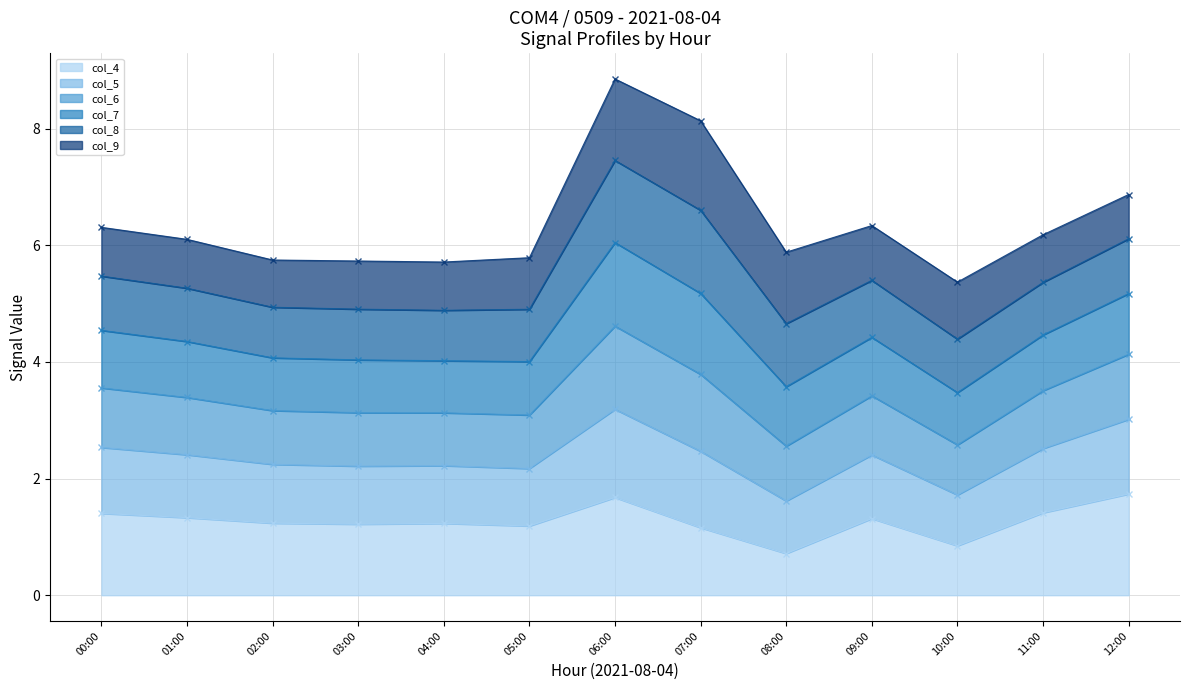

What position from the right is 02:00?

11